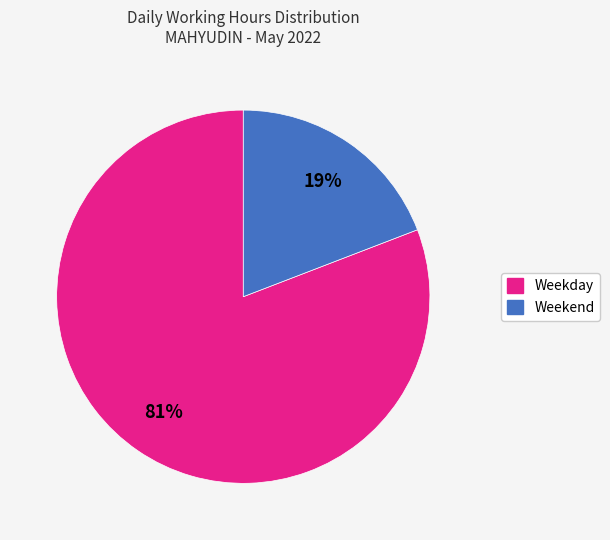

To the nearest percent, what is the difference between the largest and smallest slice percentages?

62%